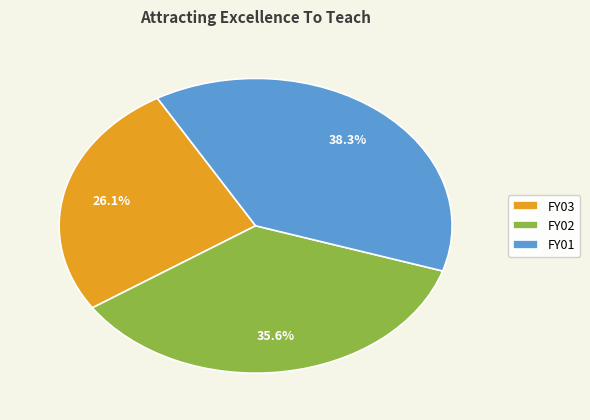

To the nearest percent, what is the average slice percentage?

33%